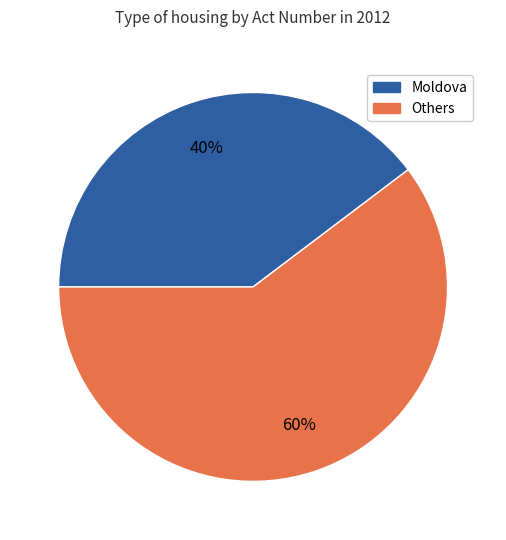

Count the number of slices in the pie.

2